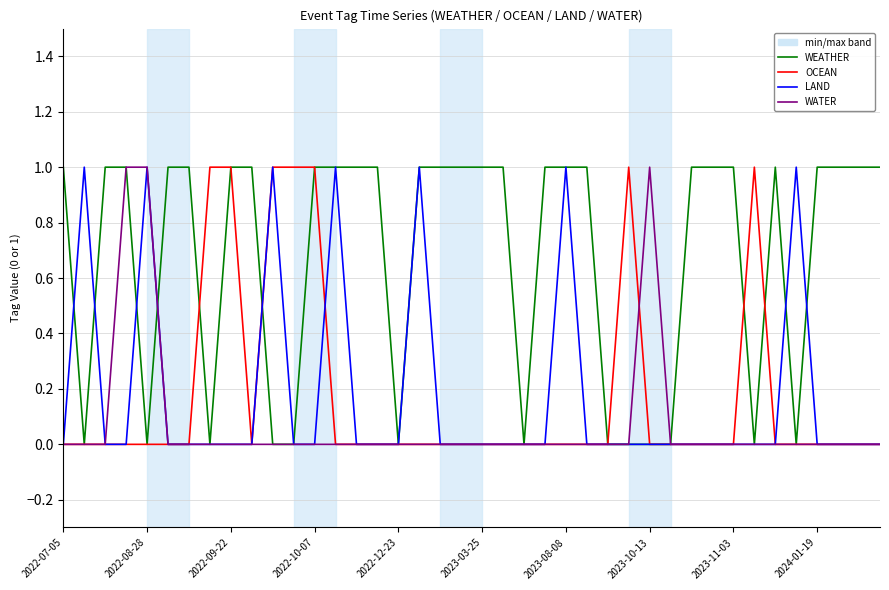

What is the maximum value shown in the chart?

1